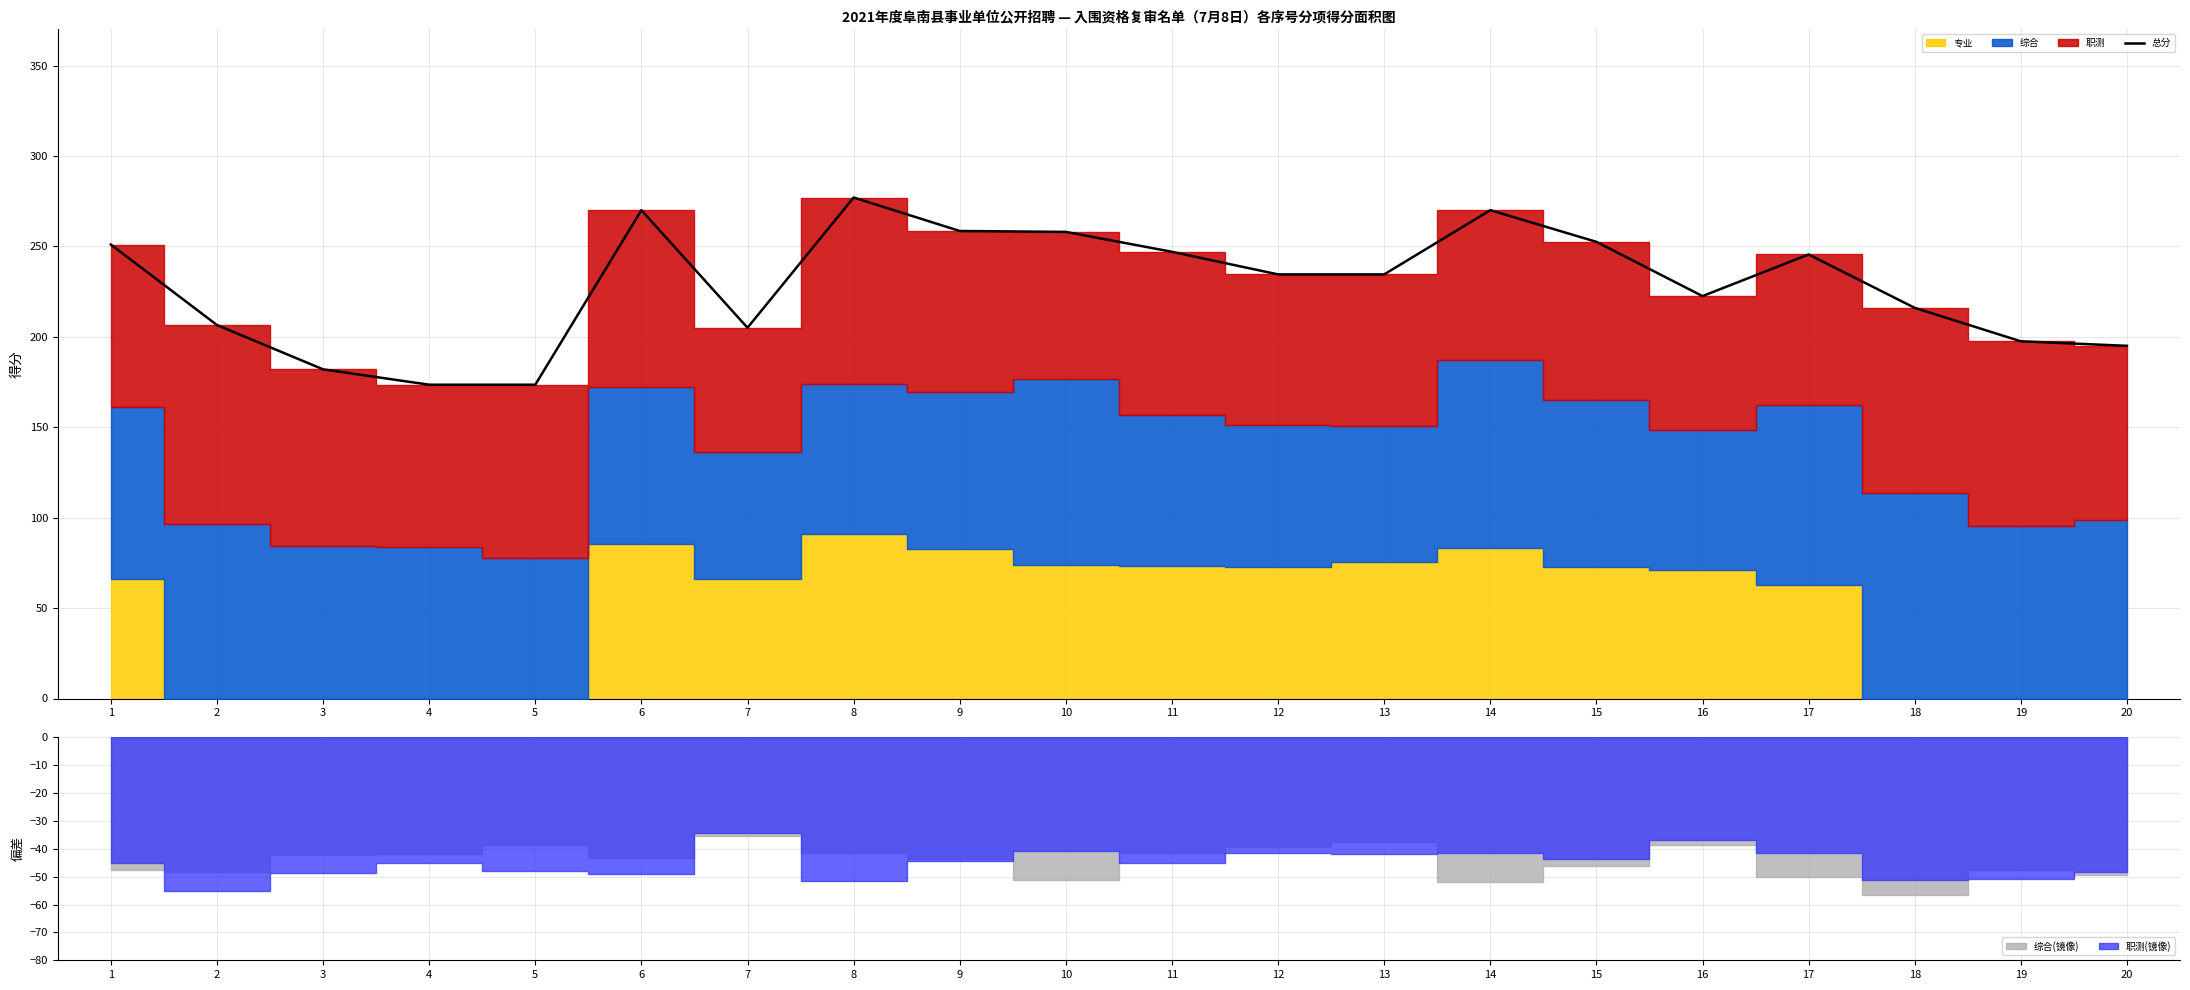

What value does the data have at 17?

245.5